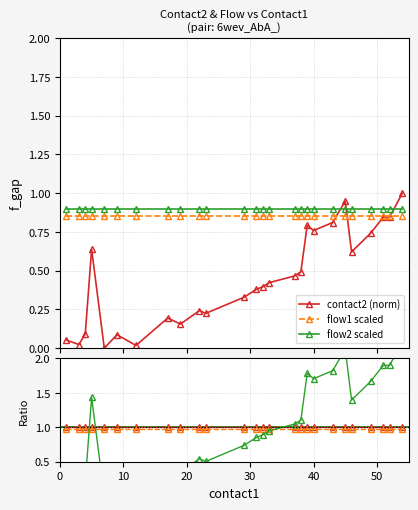

What is the value of the c2 ratio point at the 17th from the left?

1.1